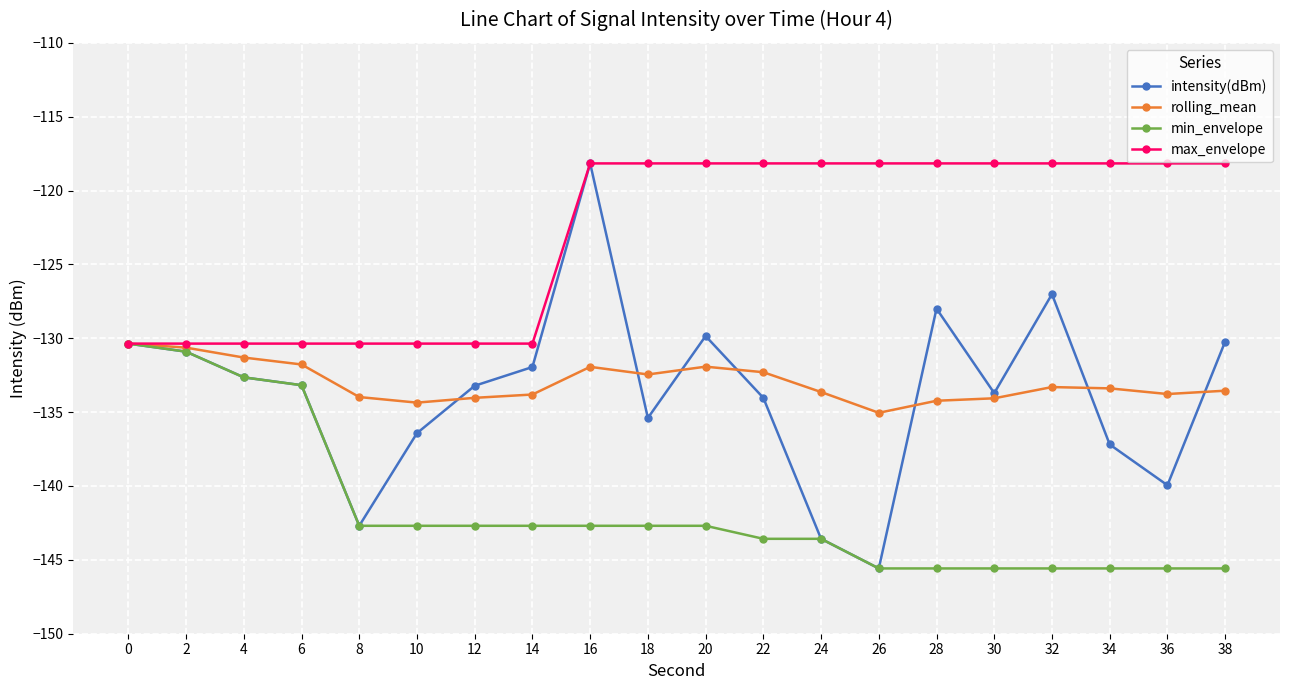

What is the minimum value shown in the chart?

-145.6